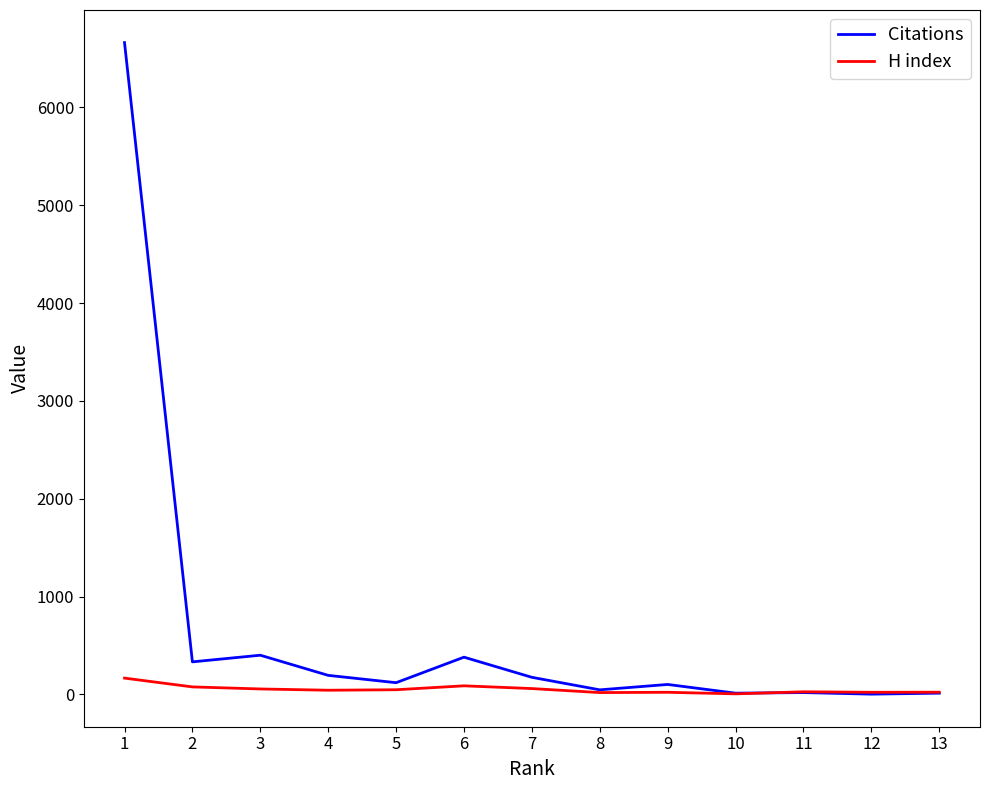

At 1, list the series in order from largest to smallest.

Citations, H index